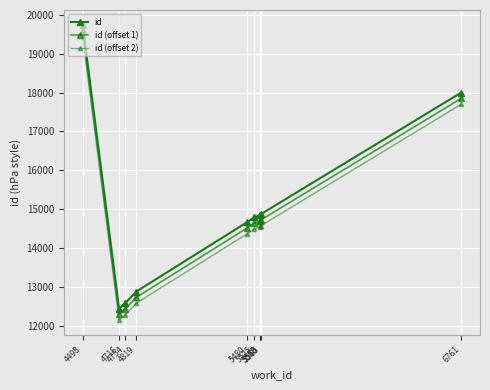

How many distinct data groups are displayed?

3